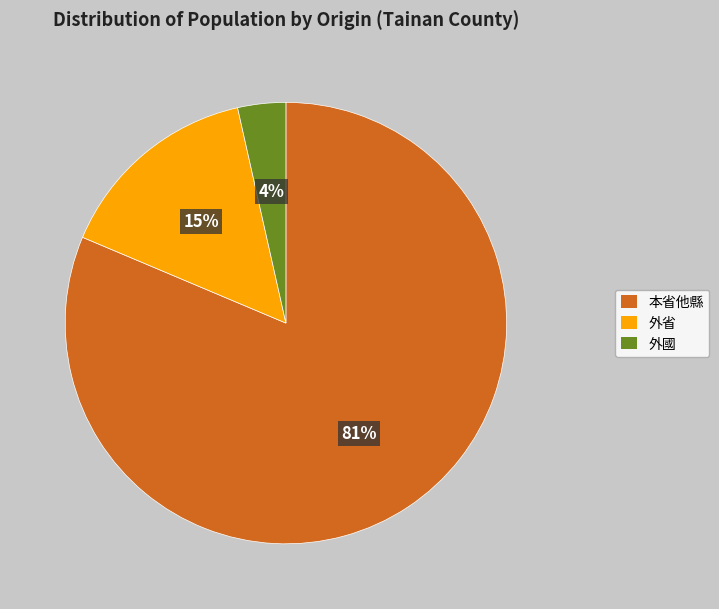

Does 本省他縣 represent more than half of the total?

Yes